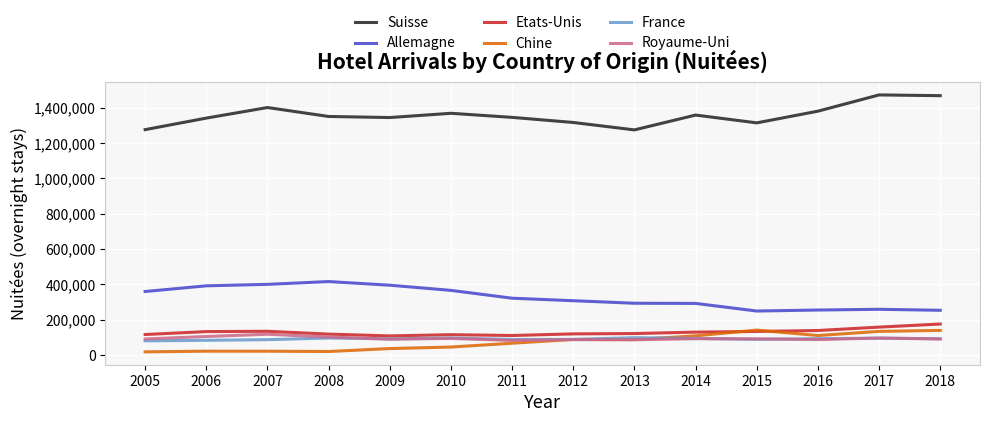

True or false: Allemagne and Royaume-Uni intersect in this chart.

False